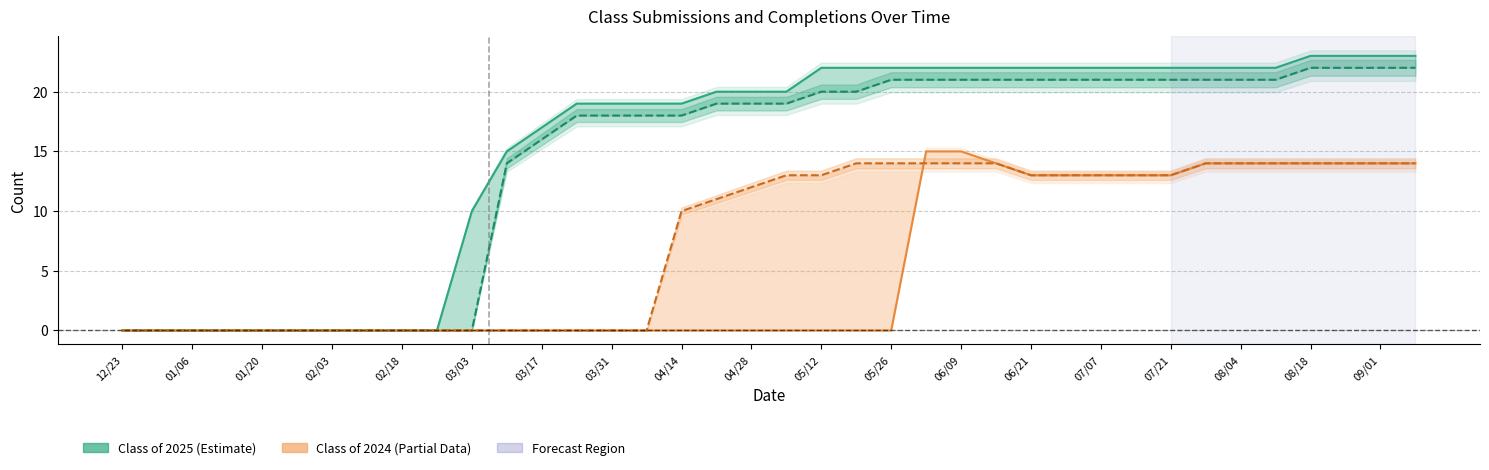

How many values in Class of 2024 Submitted are above zero?

15